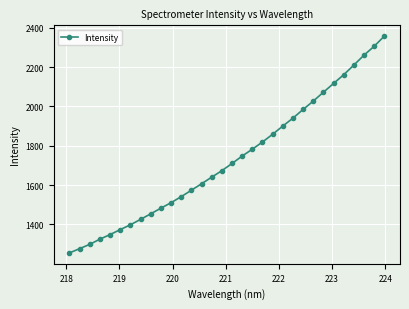

True or false: the data has more than 2 interior local peaks.

False